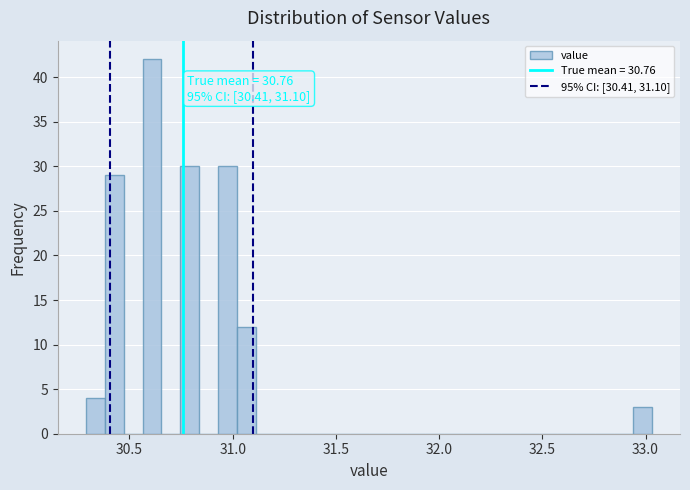

Read against the x-axis, roughly where is the centre of the tallest bar?

30.60